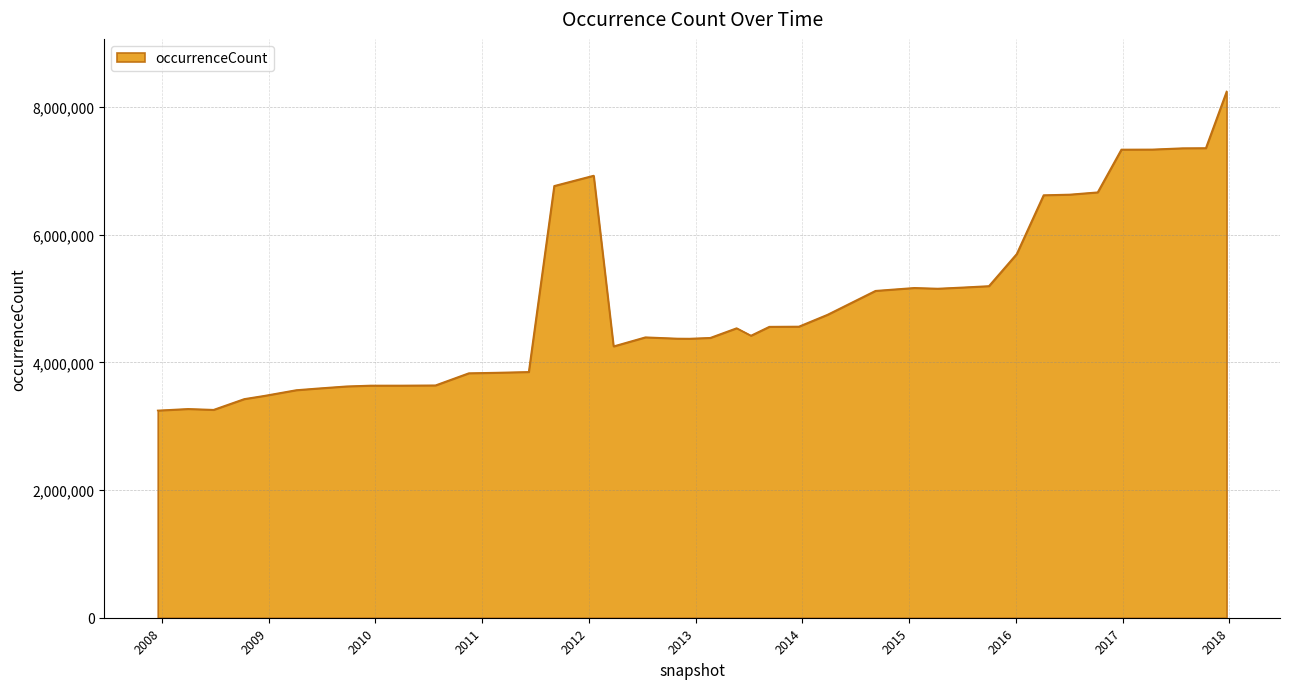

What is the difference between the maximum and minimum values?

4996031